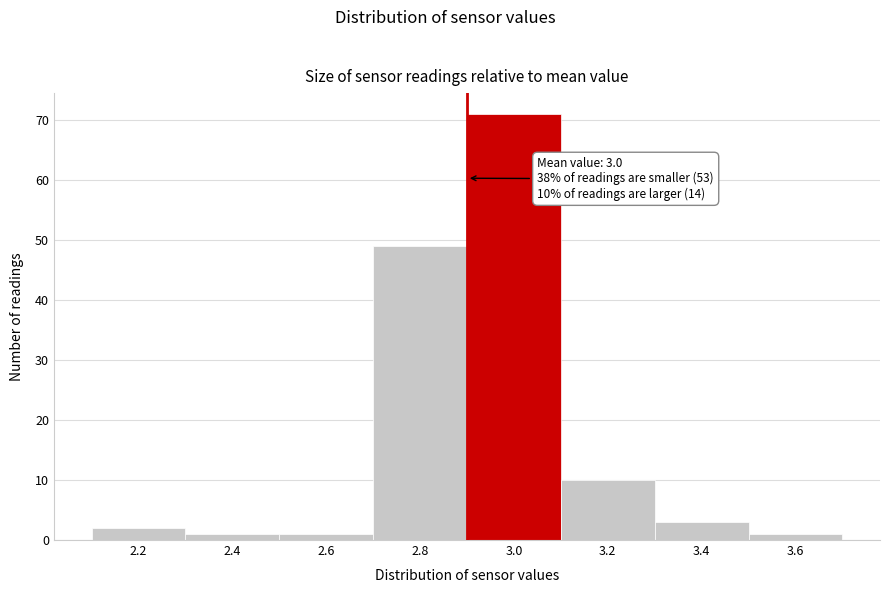

Reading right to left, what are all the values shown in this chart?

3.6=1	3.4=3	3.2=10	3.0=71	2.8=49	2.6=1	2.4=1	2.2=2